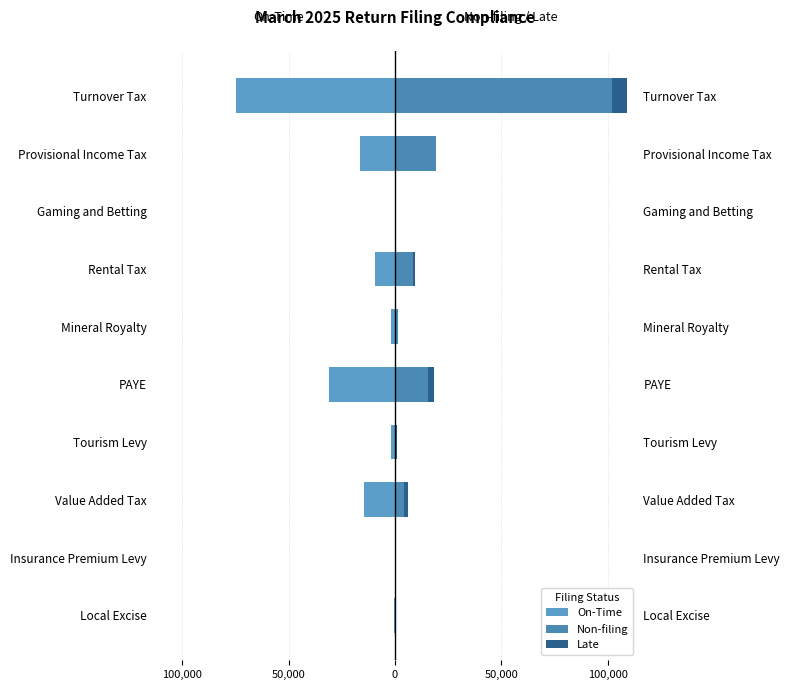

How many bars are there in total?

30